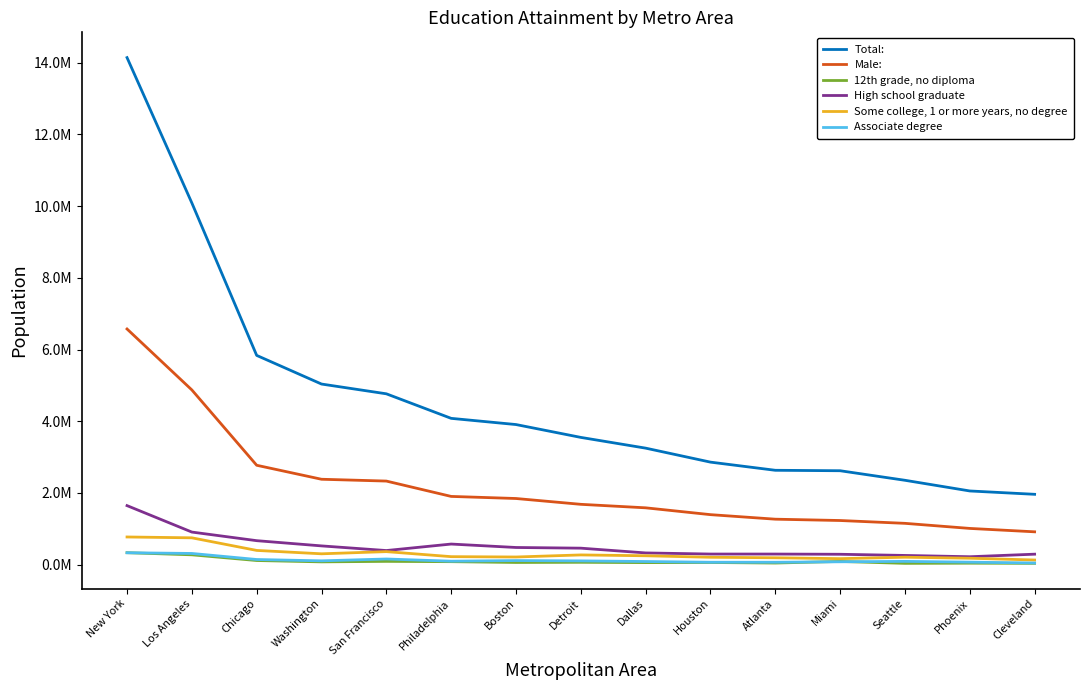

Does the chart display data point markers on the line(s)?

No